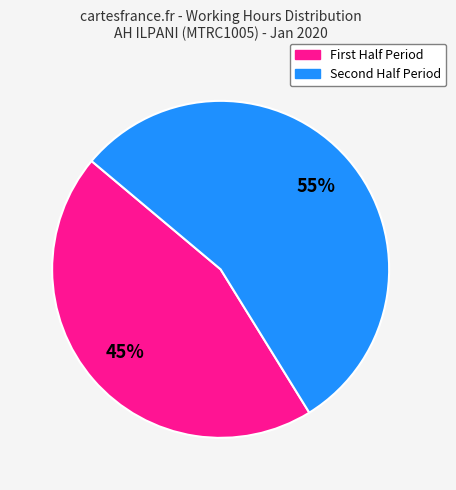

Is there a majority slice in this chart?

Yes